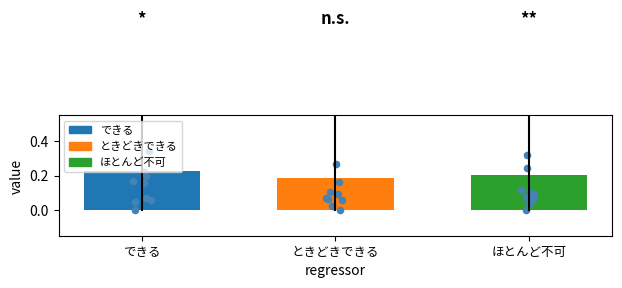

Which series contains the highest Y value?

できる